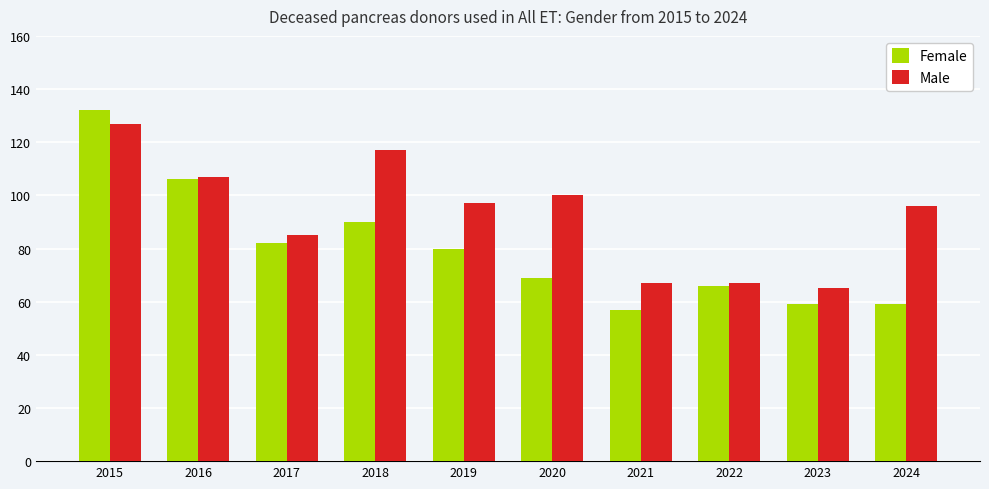

What is the minimum value shown in the chart?

57